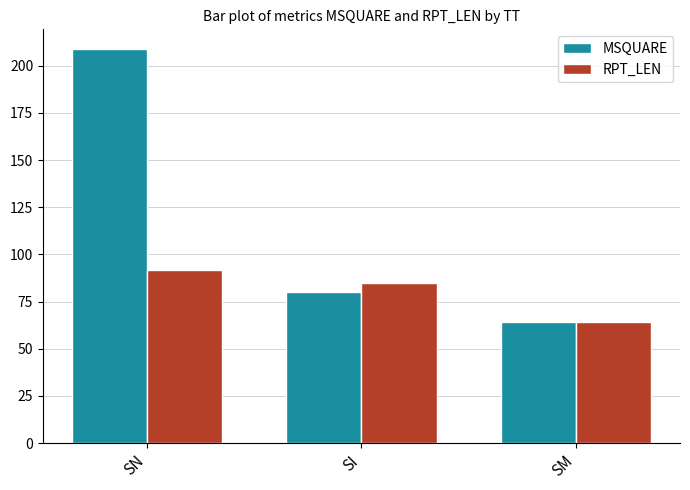

How many series are shown in this chart?

2